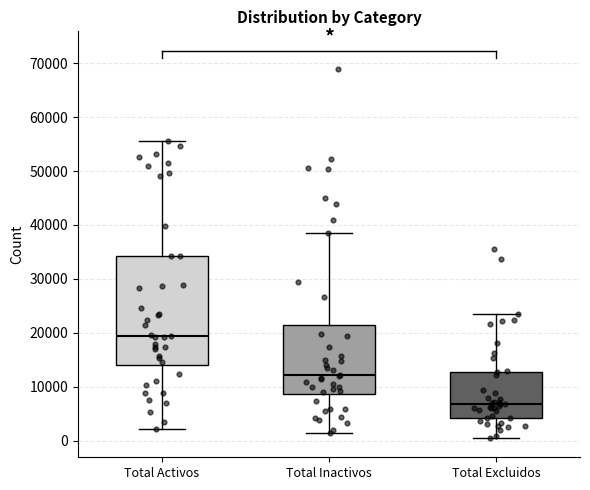

Which box's median line is the highest?

Total Activos